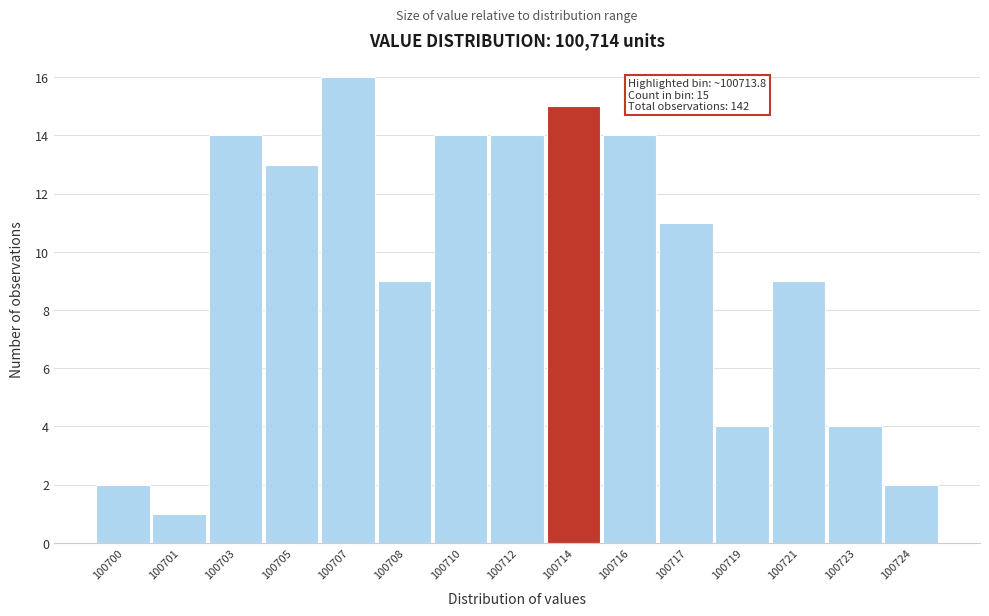

Reading left to right, what are all the values shown in this chart?

100700=2	100701=1	100703=14	100705=13	100707=16	100708=9	100710=14	100712=14	100714=15	100716=14	100717=11	100719=4	100721=9	100723=4	100724=2